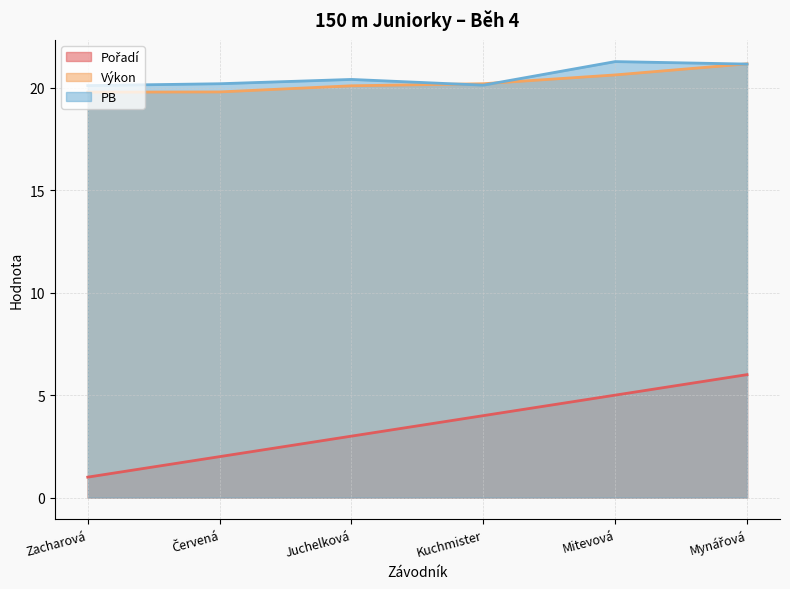

What is the average value of the Výkon series?

20.3